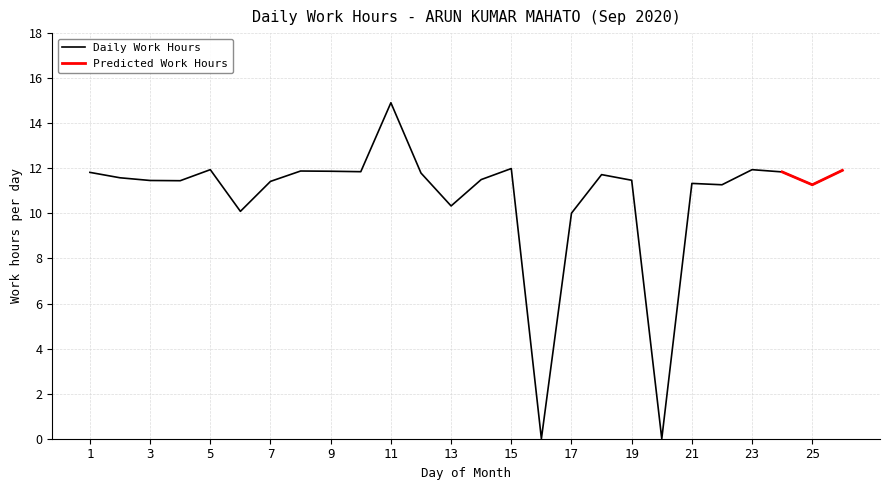

What is the difference between the values at 7 and 6?

1.3